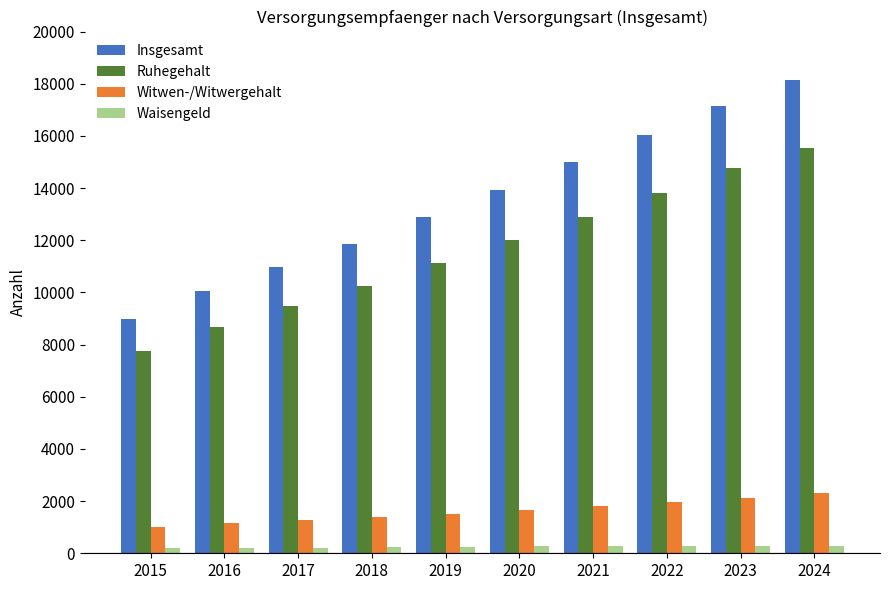

How many values in the Waisengeld series are below 265?

5